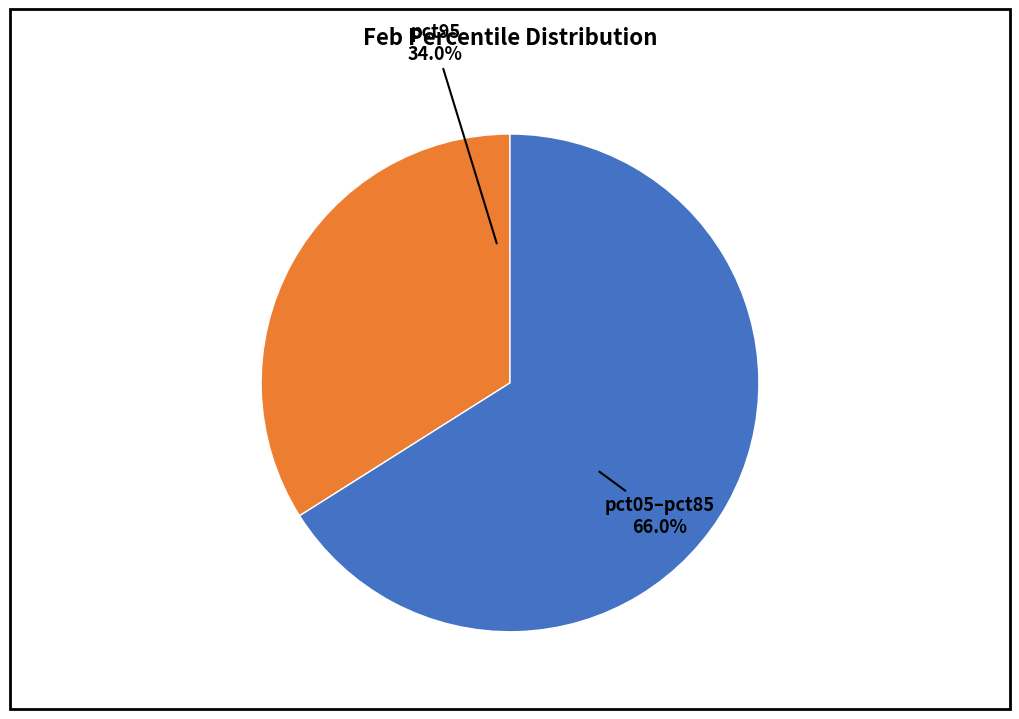

Rank the categories by value from highest to lowest.

pct05–pct85, pct95